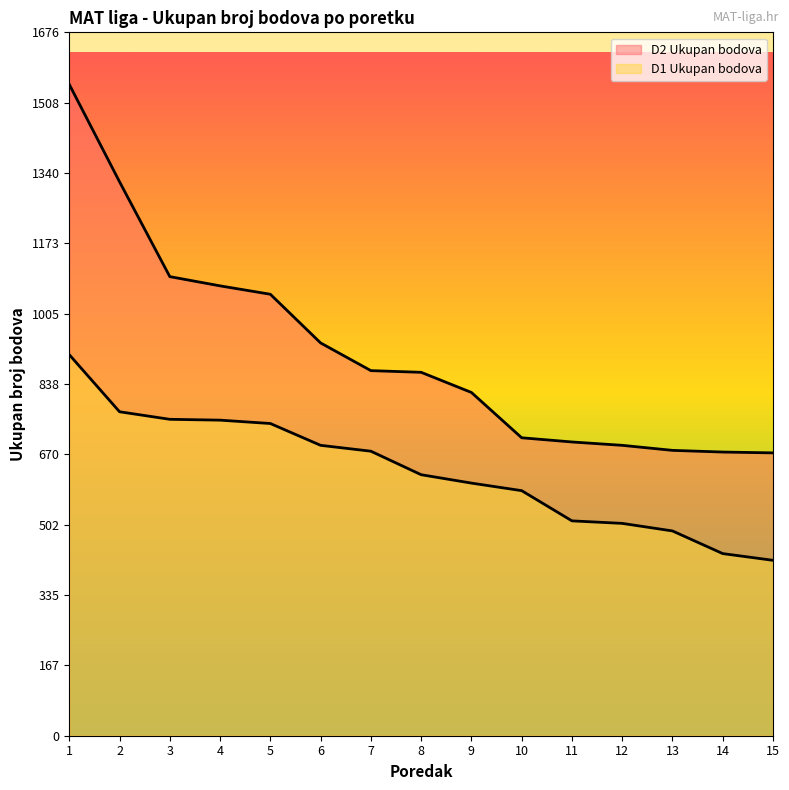

How many data points in D2 Ukupan bodova are less than 866?

7